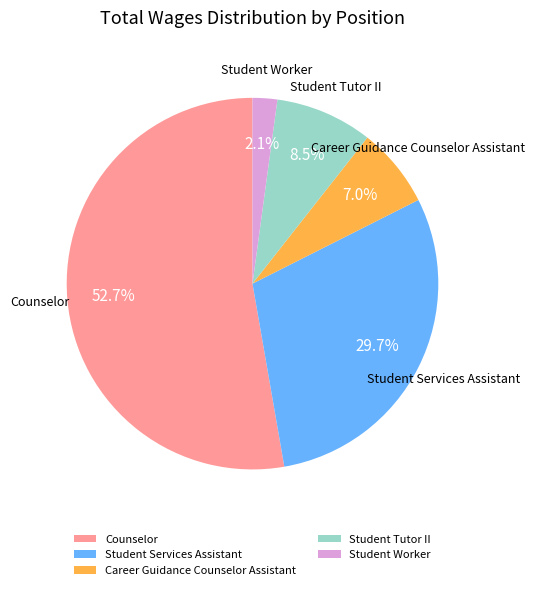

Between Student Worker and Student Services Assistant, which is larger?

Student Services Assistant